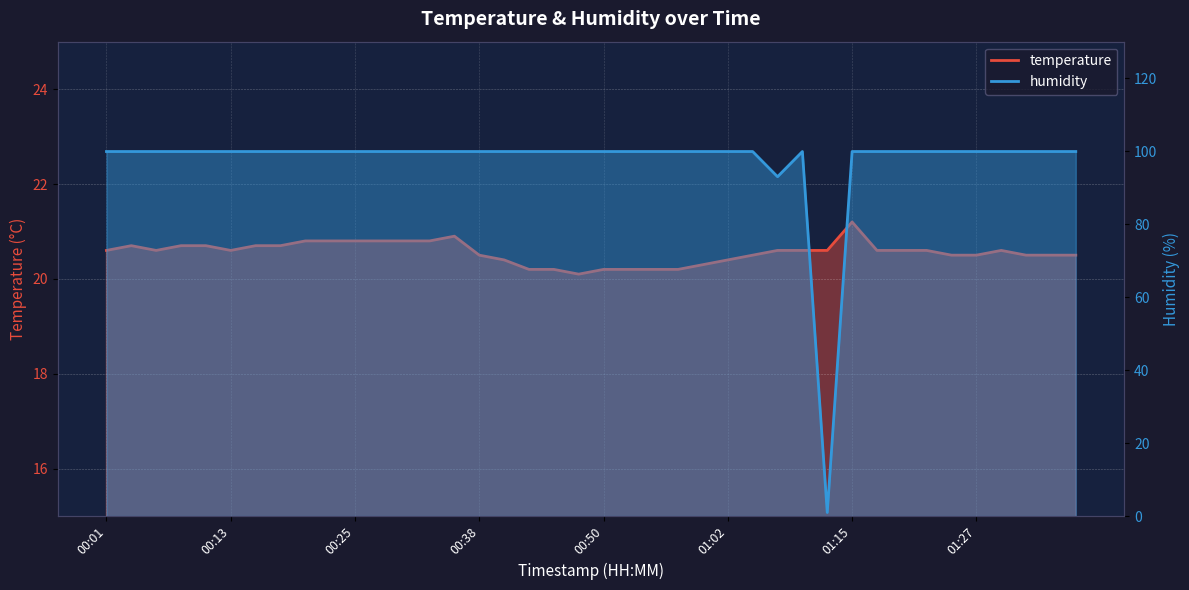

Is it true that temperature equals 20.7 at 00:18?

True